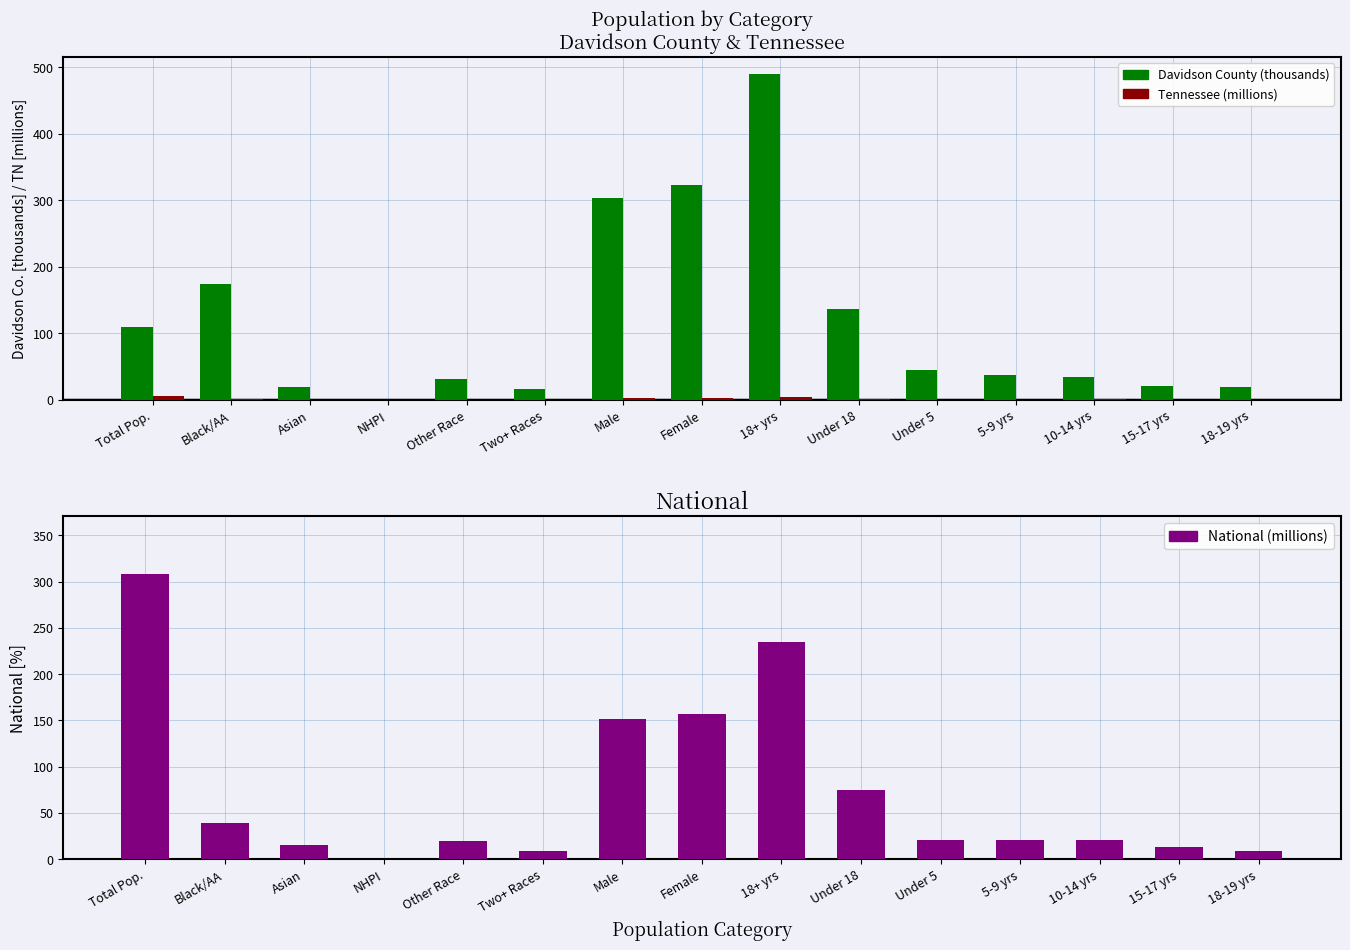

What is the maximum value for Davidson County (thousands)?

490.3